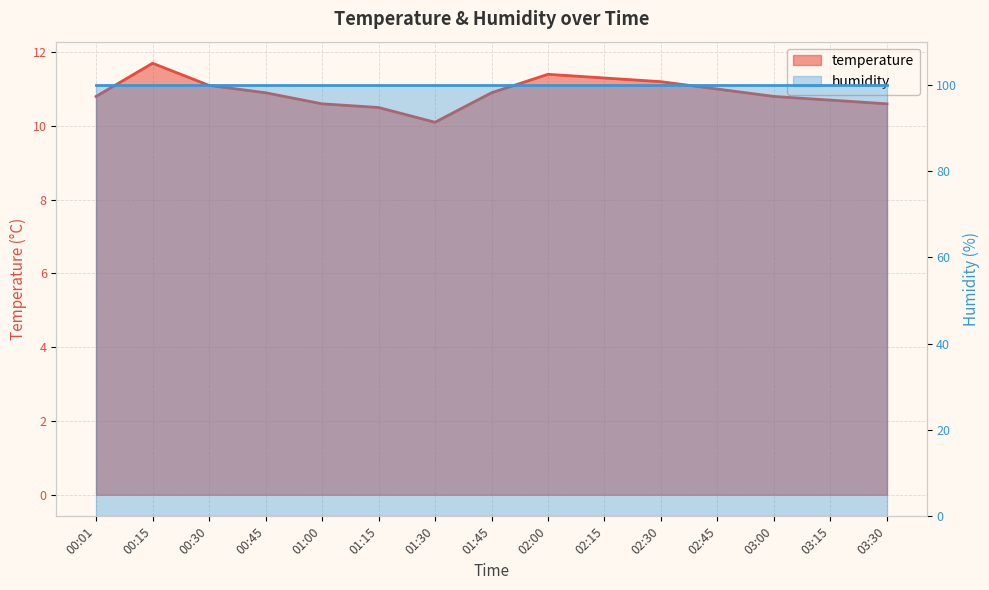

What is the sum of all values?

163.6